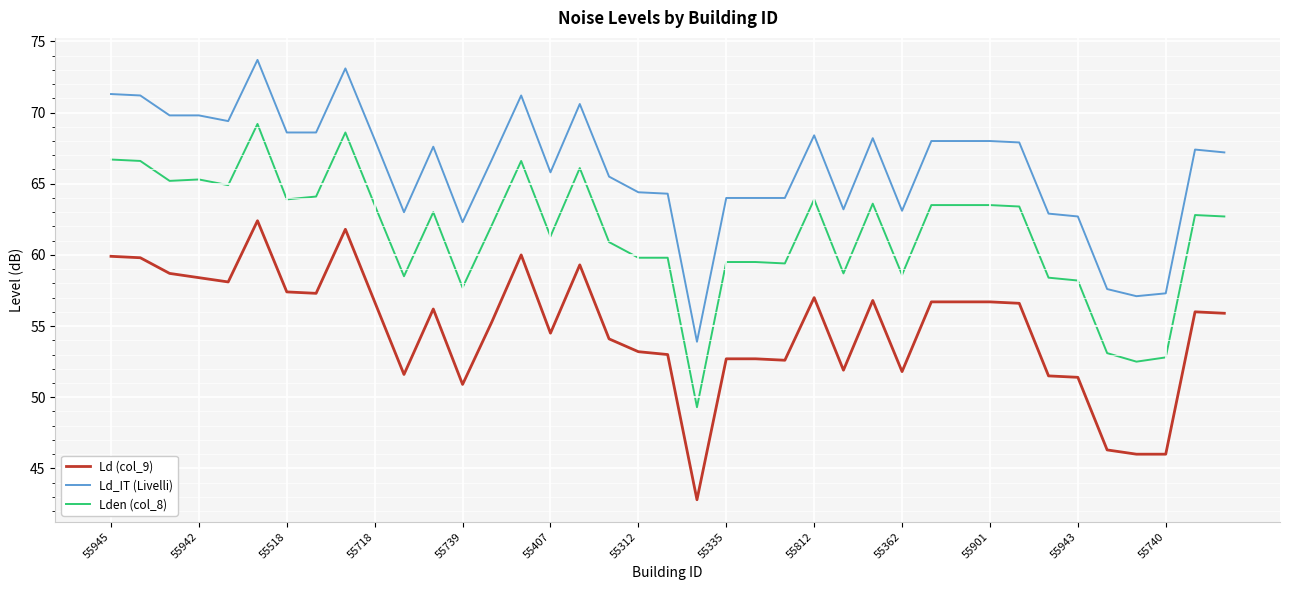

True or false: Ld_IT (Livelli) and Lden (col_8) intersect in this chart.

False